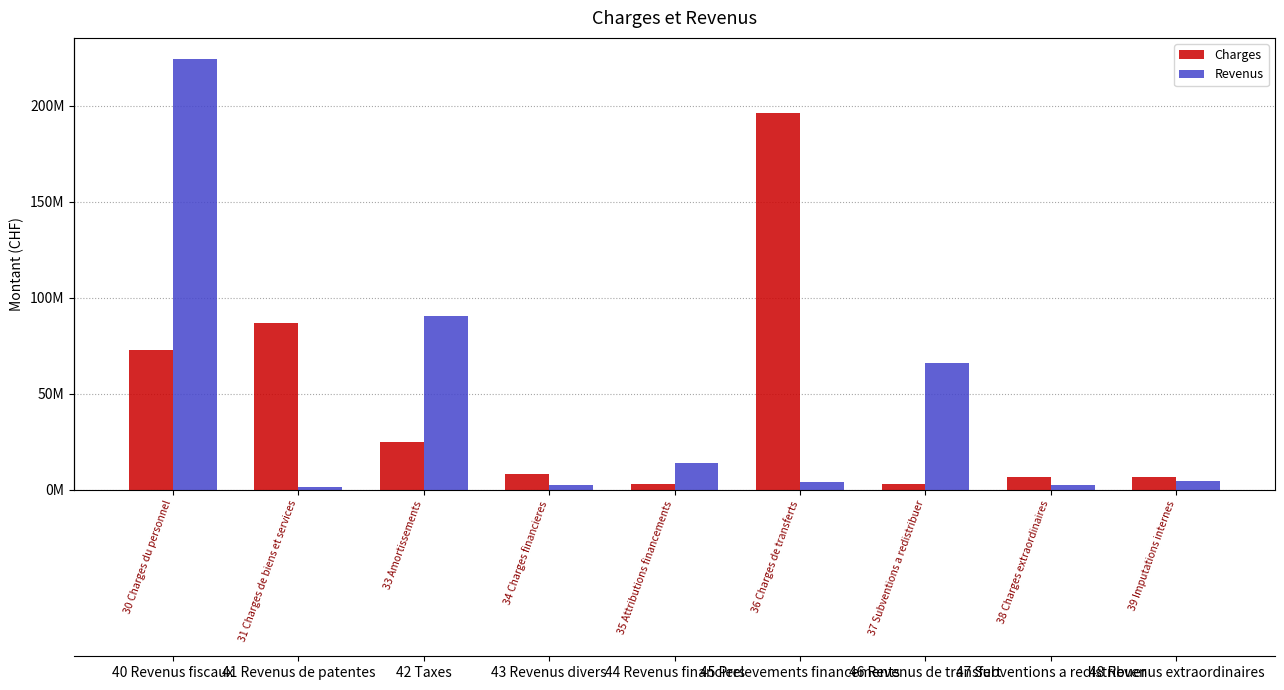

Is the value of Charges at 36 Charges de transferts greater than the value of Revenus at 39 Imputations internes?

Yes